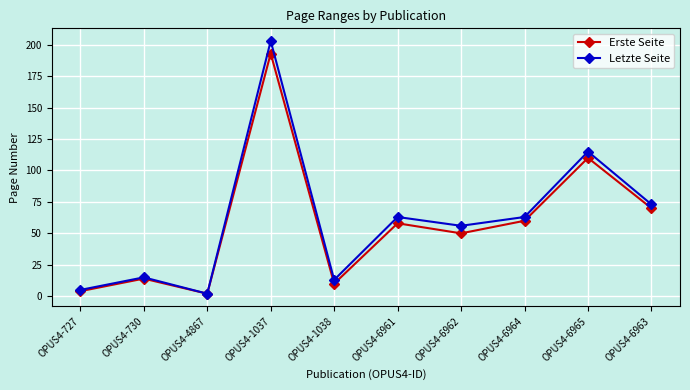

What is the sum of the Erste Seite values at OPUS4-6965 and OPUS4-4867?

112